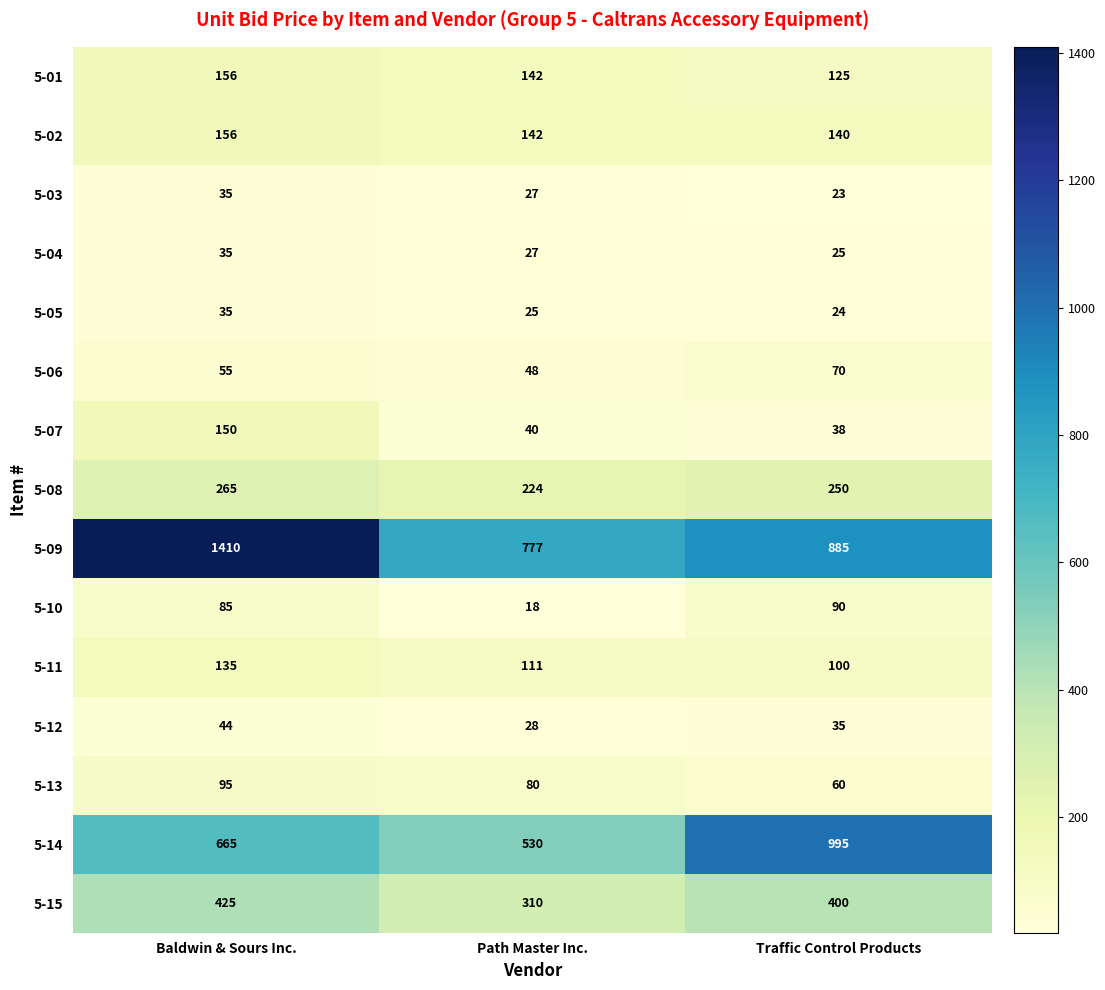

At which label does 5-11 first exceed 111?

Baldwin & Sours Inc.